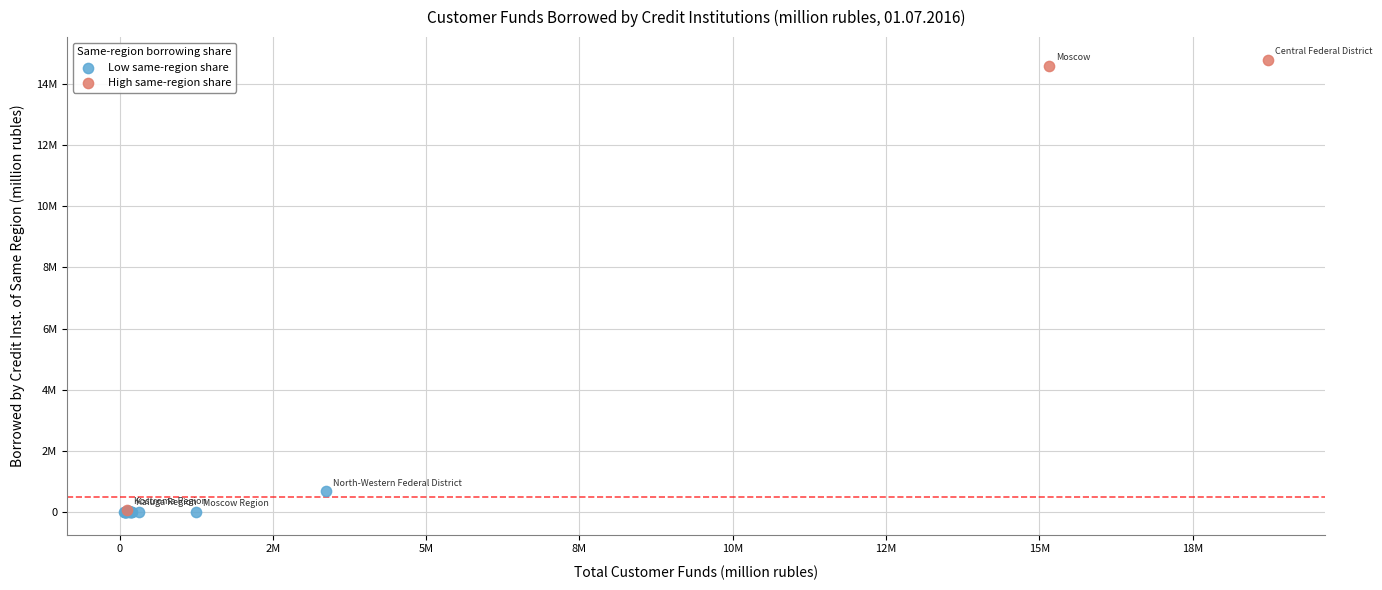

What are all the series names shown in the legend?

Low same-region share, High same-region share